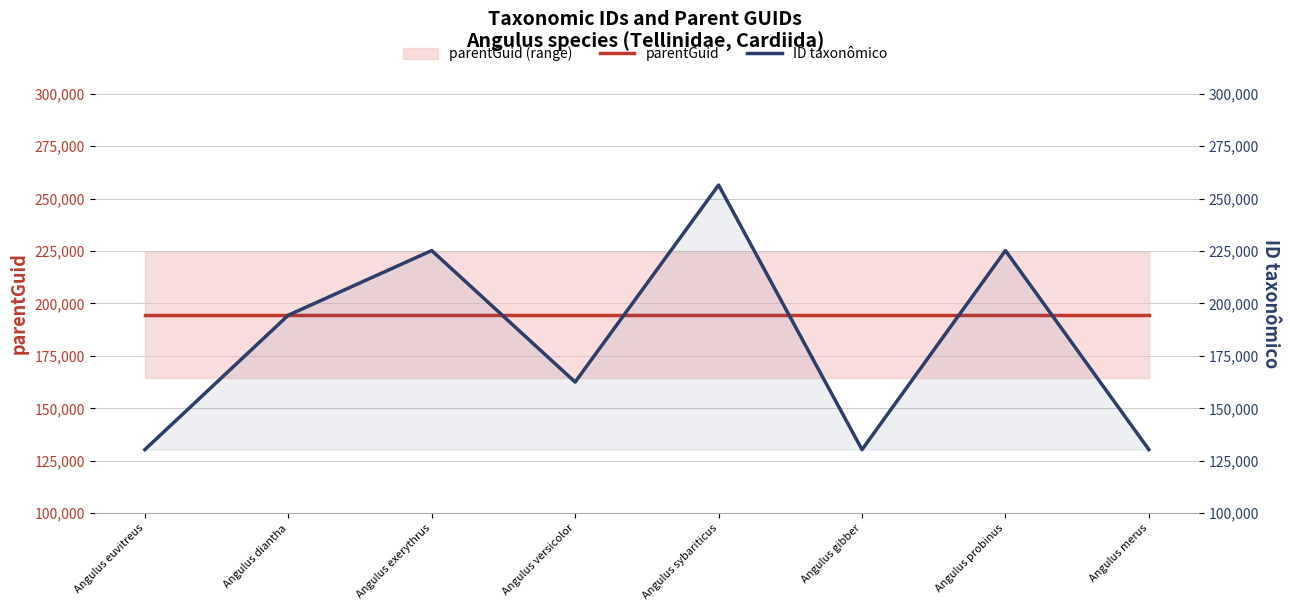

How many lines are shown in the chart?

2